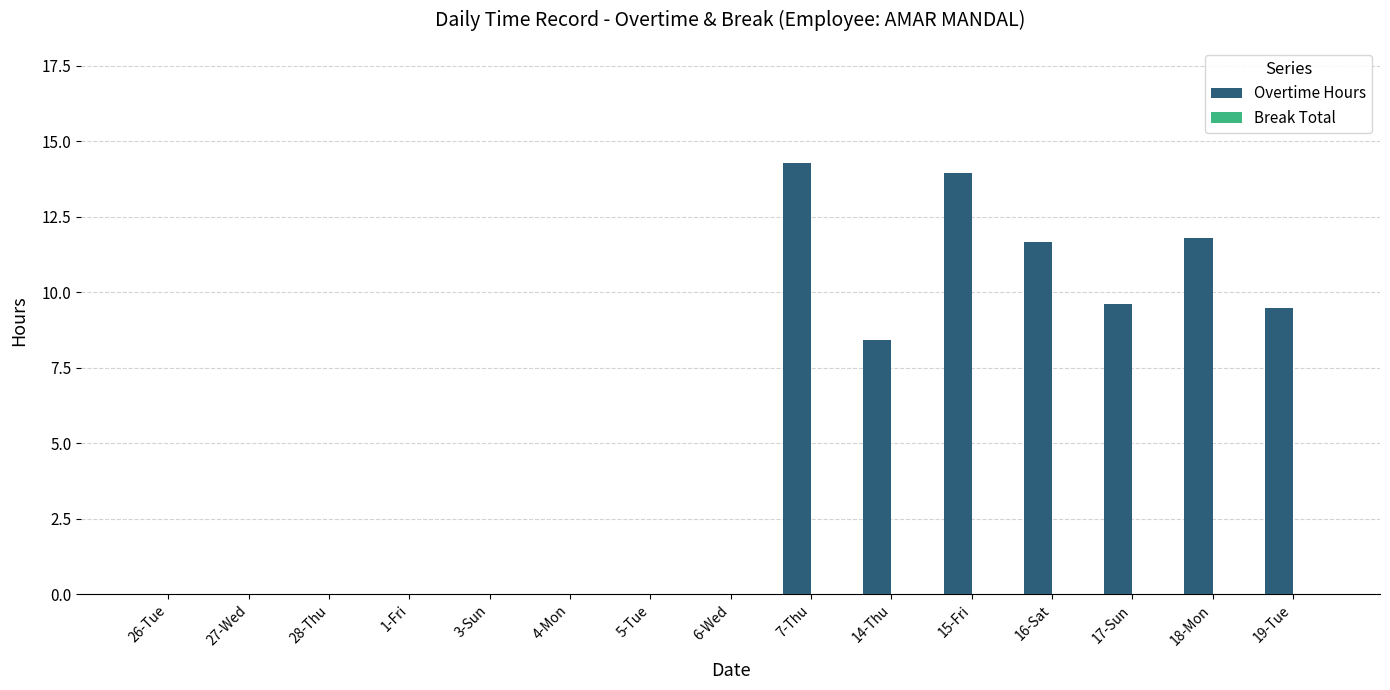

Are the bars horizontal?

No